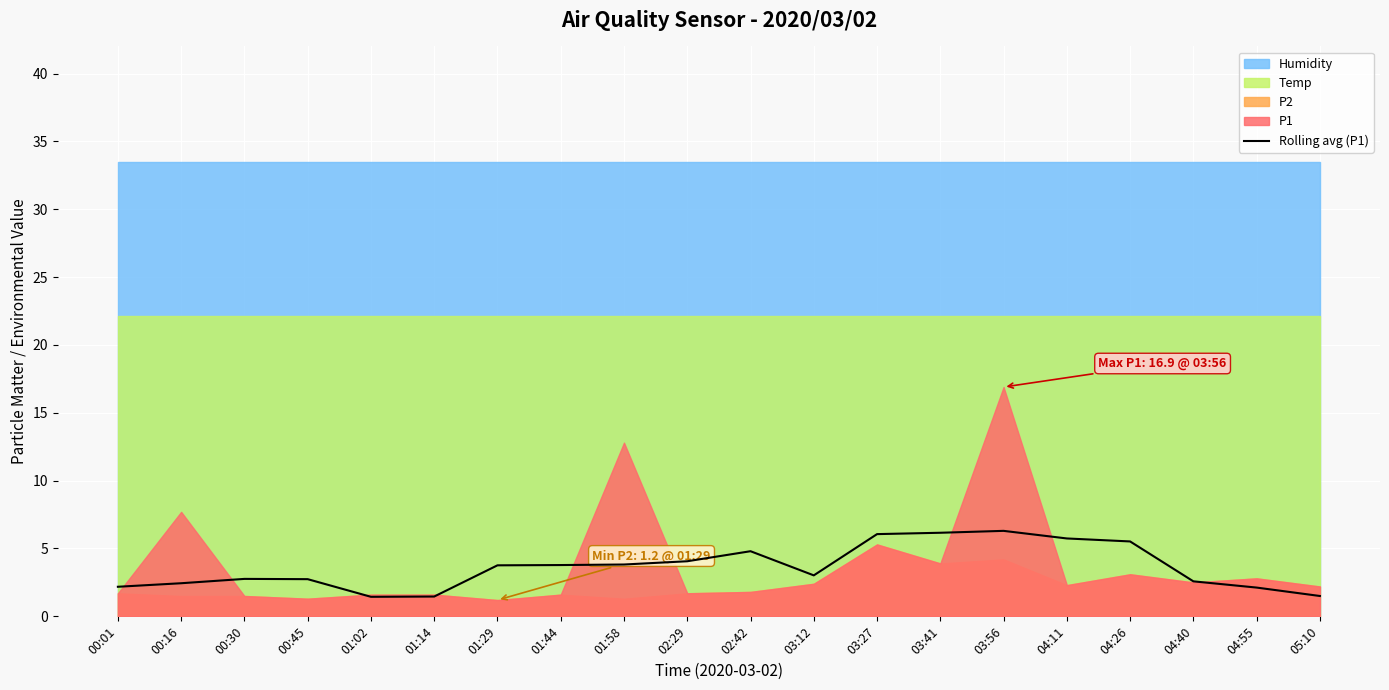

Rank the categories by value from highest to lowest.

03:56, 03:41, 03:27, 04:11, 04:26, 02:42, 02:29, 01:58, 01:44, 01:29, 03:12, 00:30, 00:45, 04:40, 00:16, 00:01, 04:55, 05:10, 01:14, 01:02